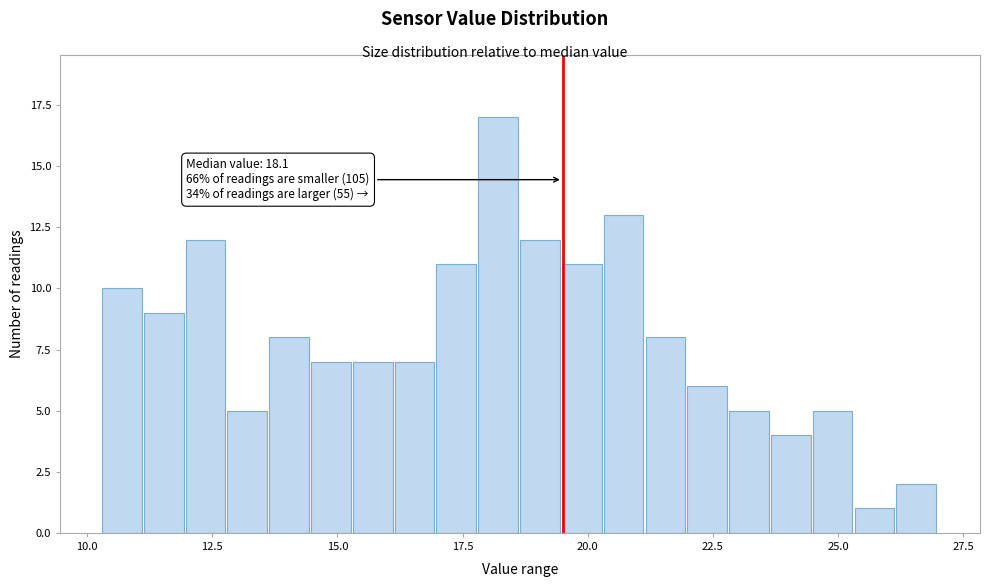

Around what value on the x-axis is the tallest bar? Give the approximate position of its centre, as read against the axis.

18.0